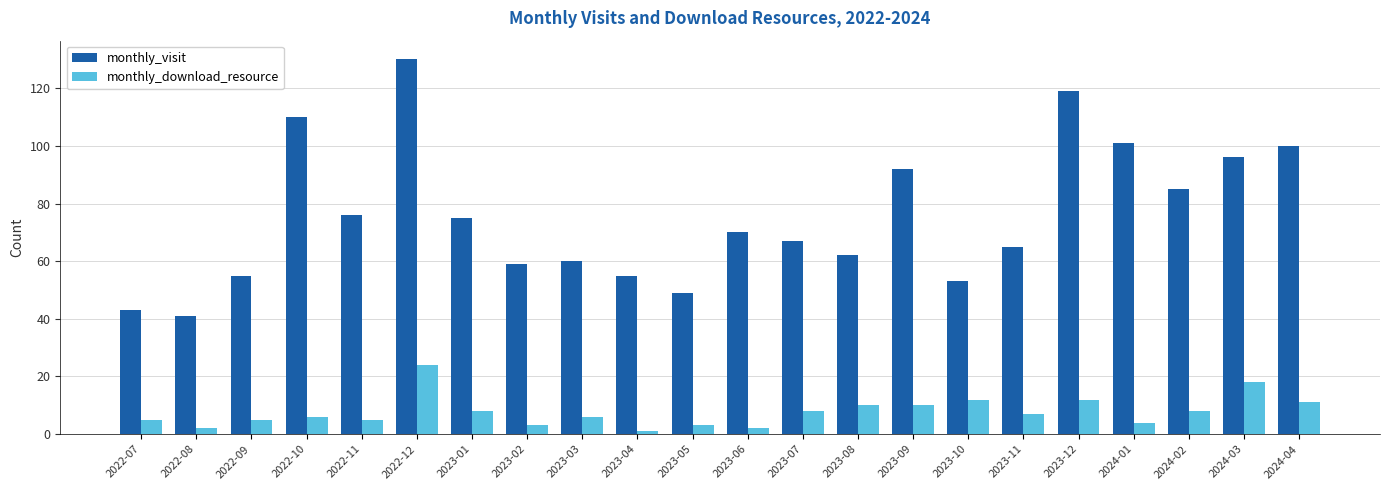

What is the sum of all monthly_download_resource values?

170